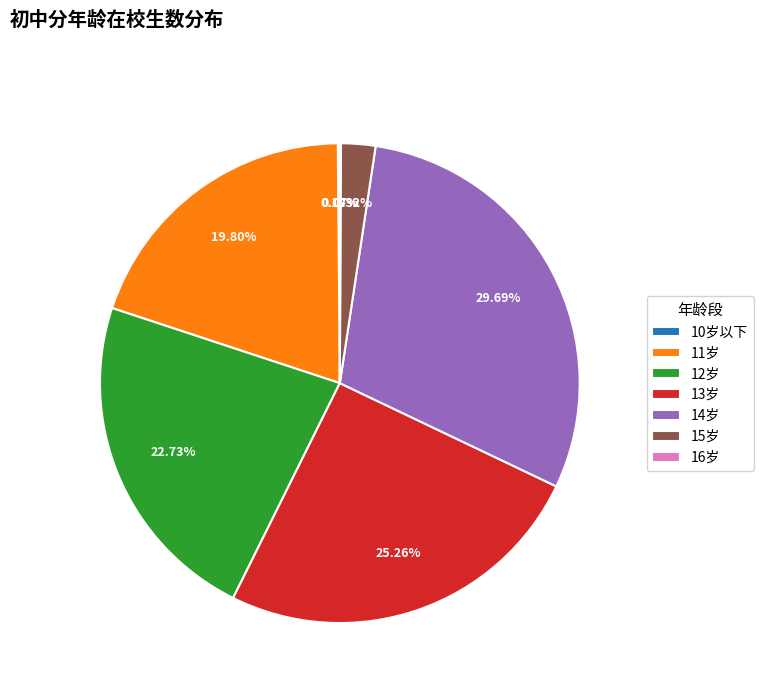

To the nearest percent, what is the difference between the largest and smallest slice percentages?

30%